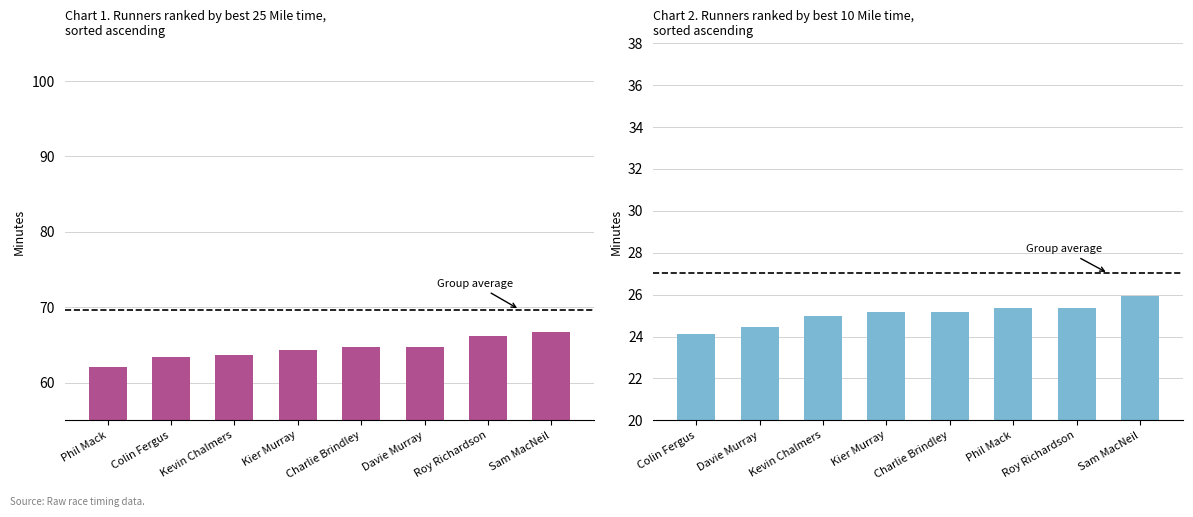

What is the greatest value displayed?

66.7